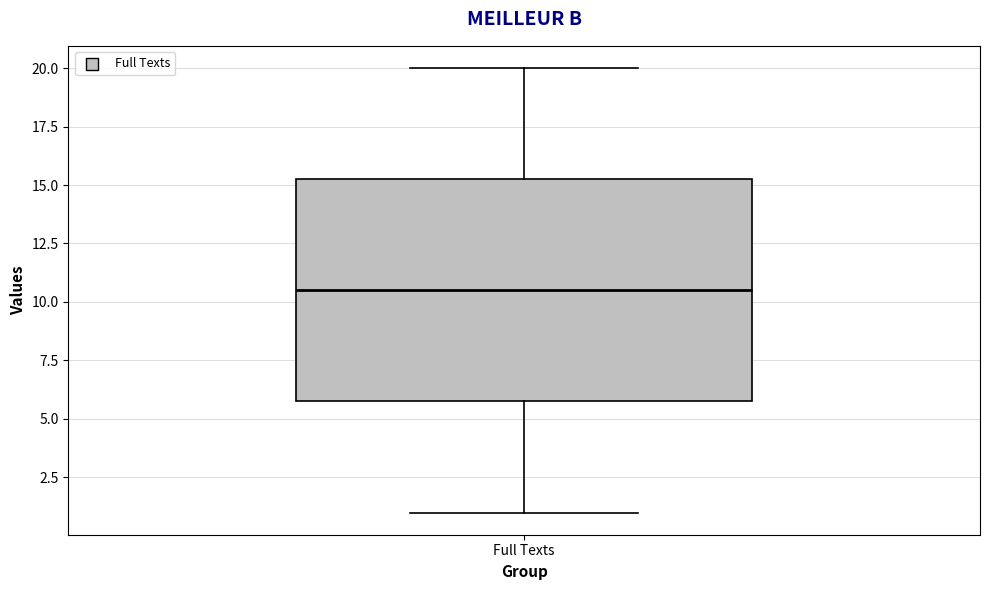

Read this box plot against the y-axis: the position of the median line, the range covered by the box, and the ends of both whiskers. The values are not printed on the chart, so give them approximately, as read against the axis.

median 10.5, box 6.0 to 15.5, whiskers 1.0 to 20.0